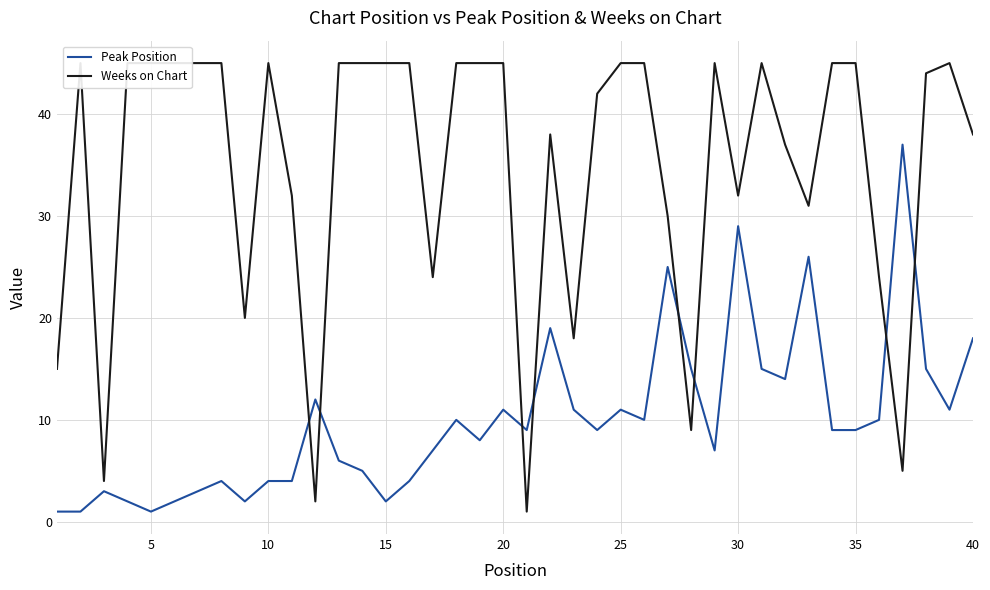

Which series has the widest spread of values?

Weeks on Chart